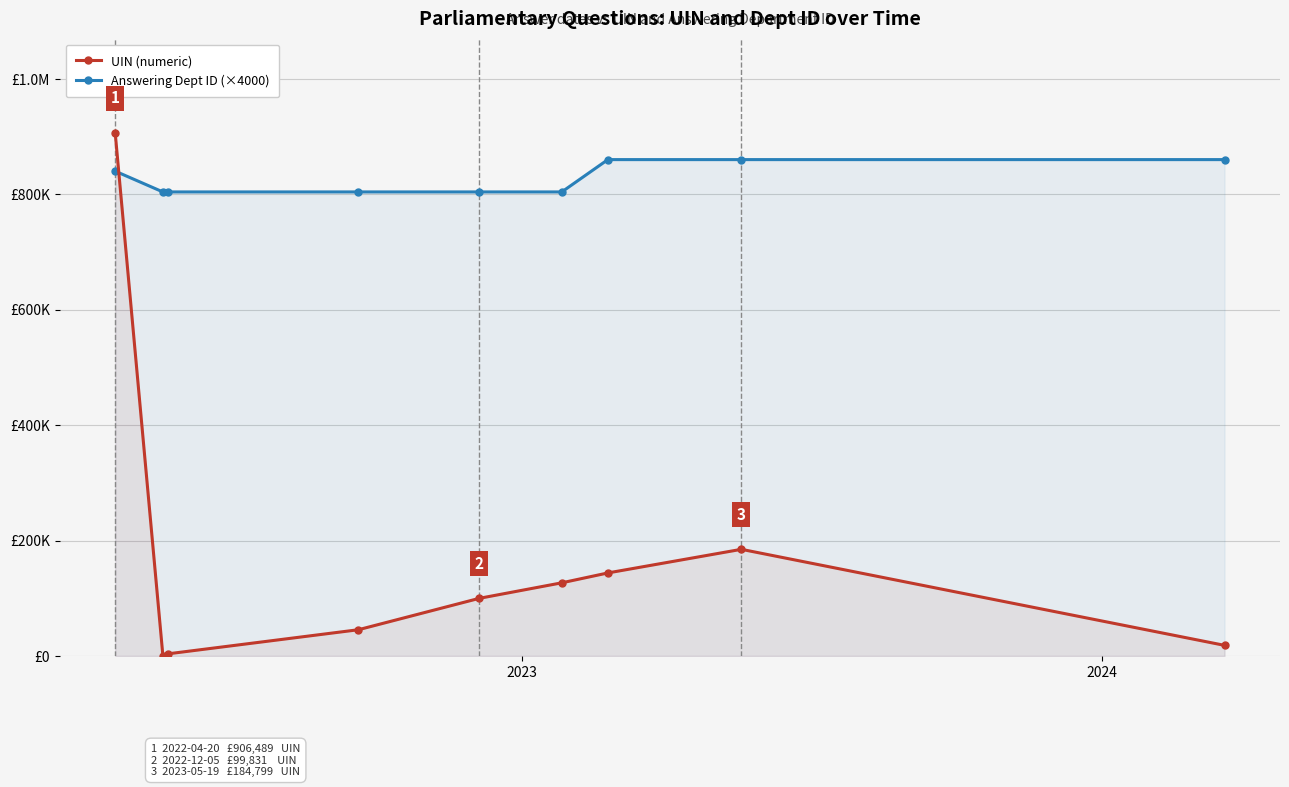

Reading left to right, what are all the values shown in this chart?

UIN (numeric): 906489	805	3661	45470	99831	126780	143891	184799	18427
Answering Dept ID (×4000): 840000	804000	804000	804000	804000	804000	860000	860000	860000